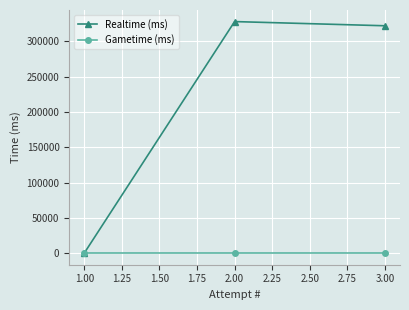

What is the sum of all Realtime (ms) values?

650225